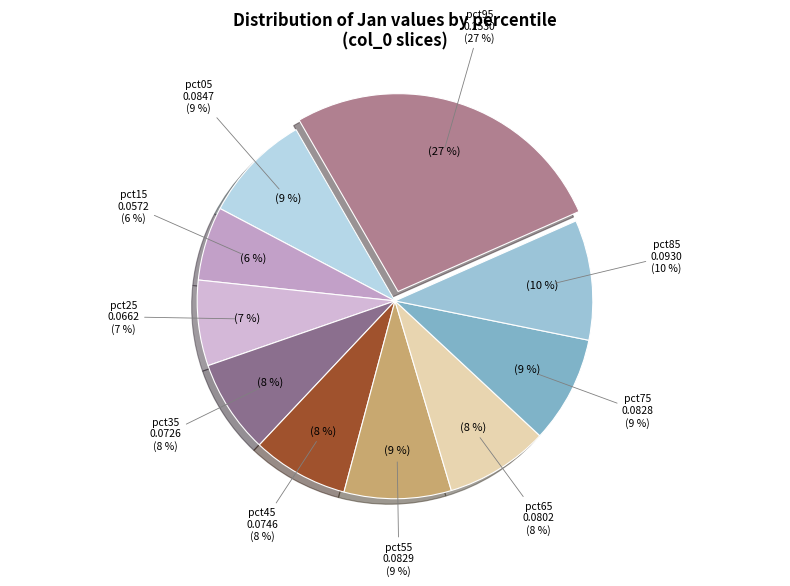

Do pct65 and pct95 together represent more than half of the pie?

No